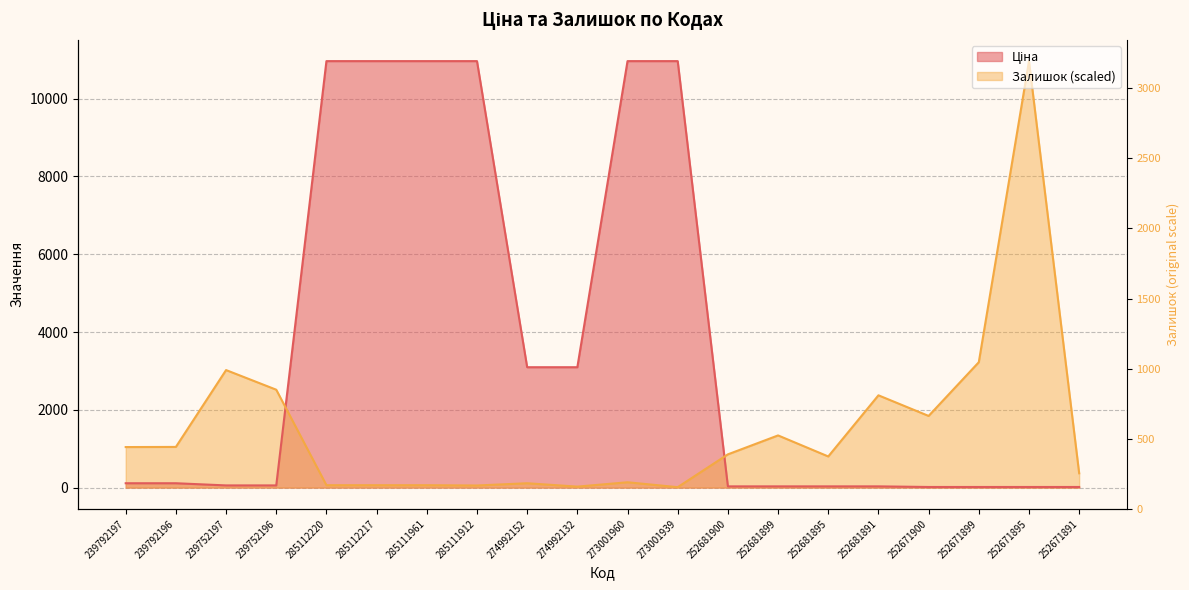

Reading left to right, extract all data points from this chart.

289	290	838	698	17	17	17	15	31	7	38	3	237	372	222	658	511	894	3041	102